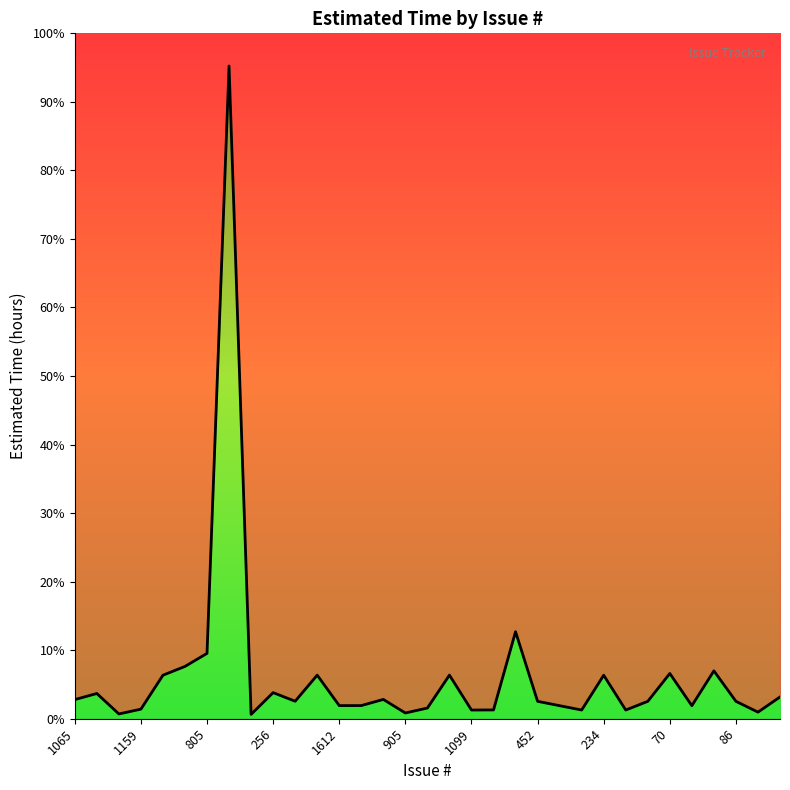

What position from the left is 905?

16